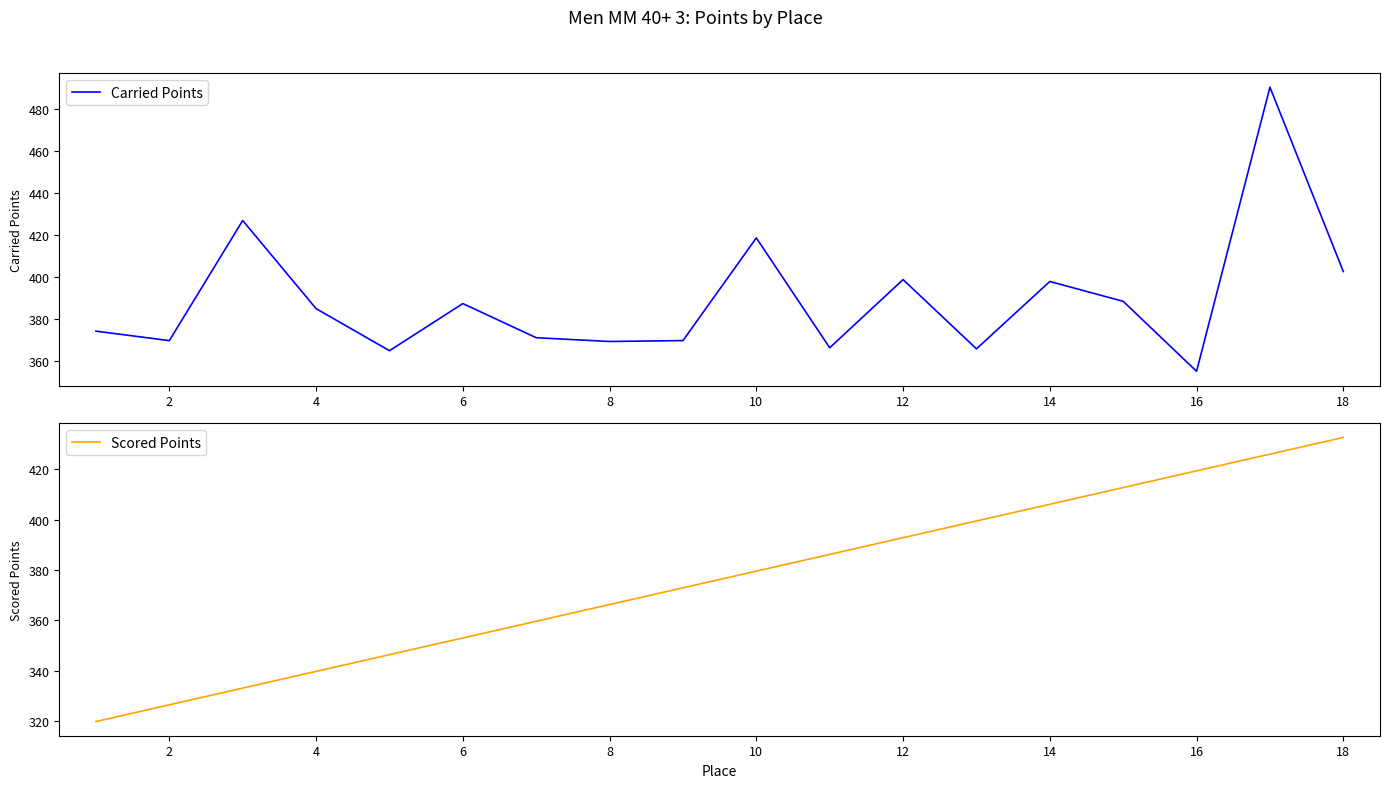

What is the minimum value for Carried Points?

355.1